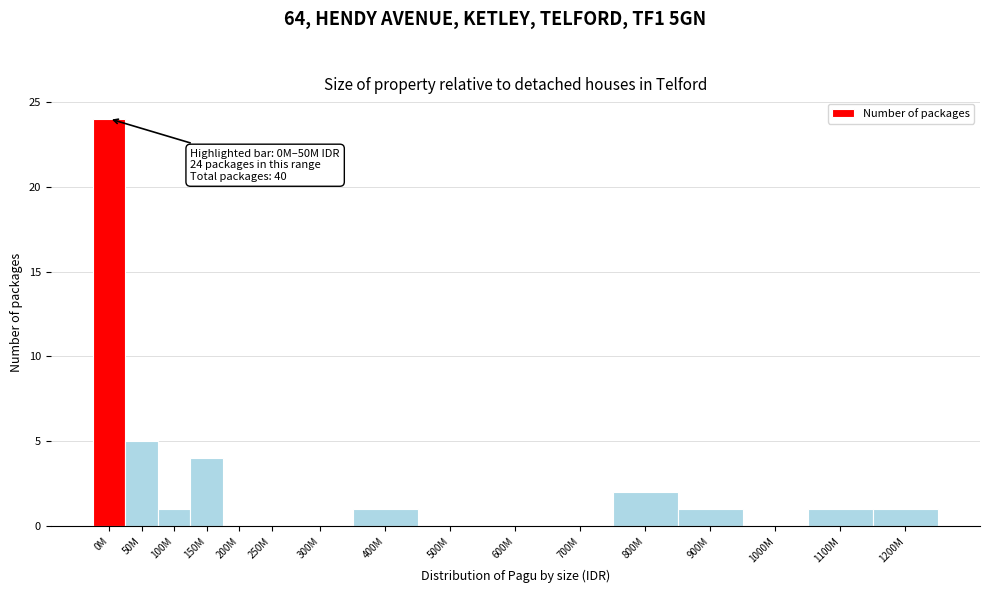

Reading left to right, list all the values displayed in this chart.

0M=24	50M=5	100M=1	150M=4	200M=0	250M=0	300M=0	400M=1	500M=0	600M=0	700M=0	800M=2	900M=1	1000M=0	1100M=1	1200M=1